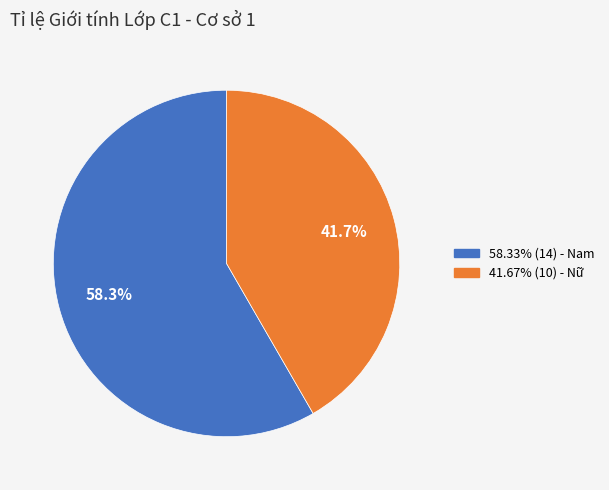

Is there a majority slice in this chart?

Yes